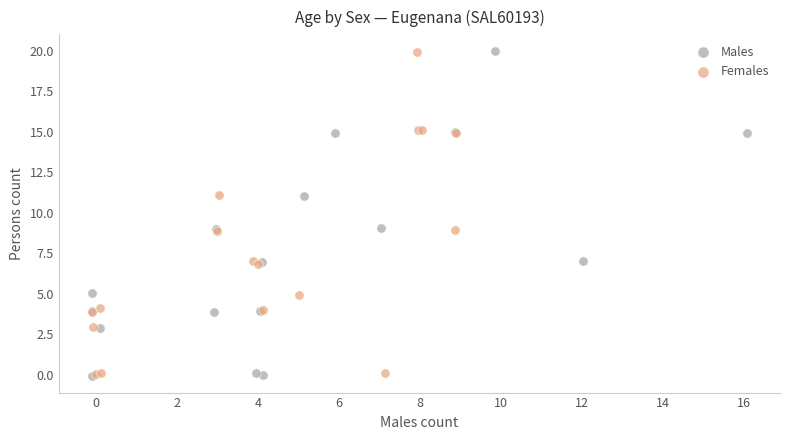

Which series has the largest Y range (max minus min)?

Males